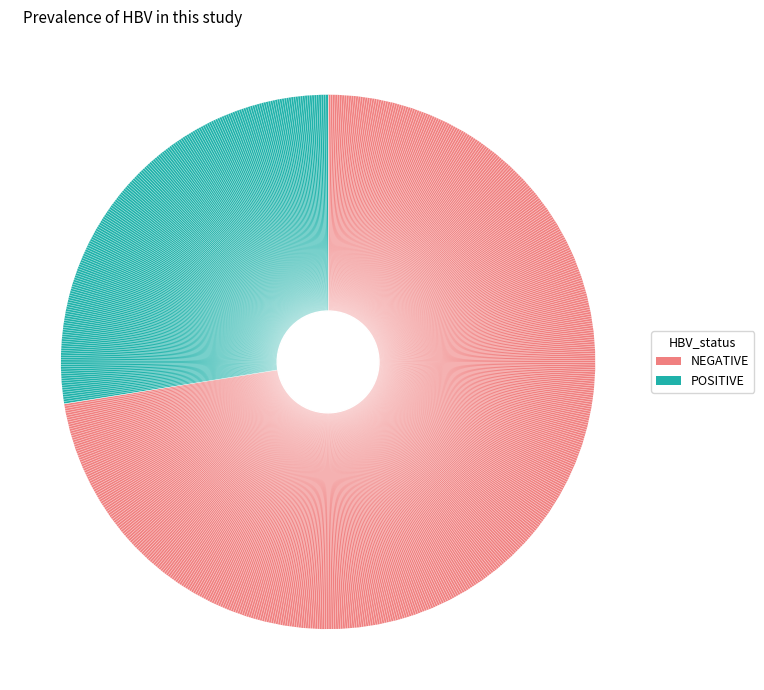

Does any single category account for the majority?

Yes